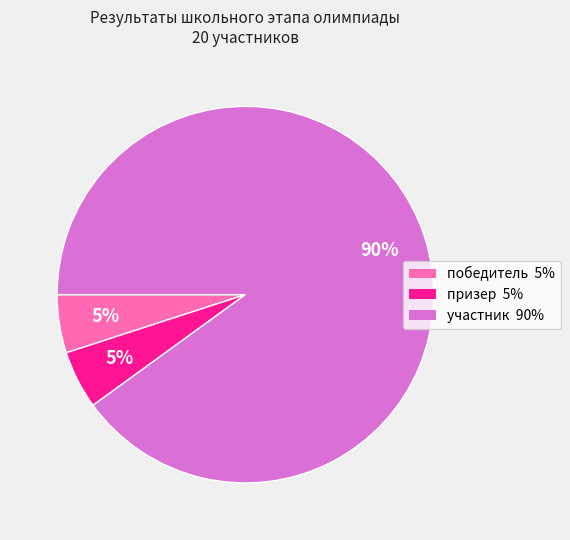

What is the ratio of the value at участник to the value at призер?

18.0